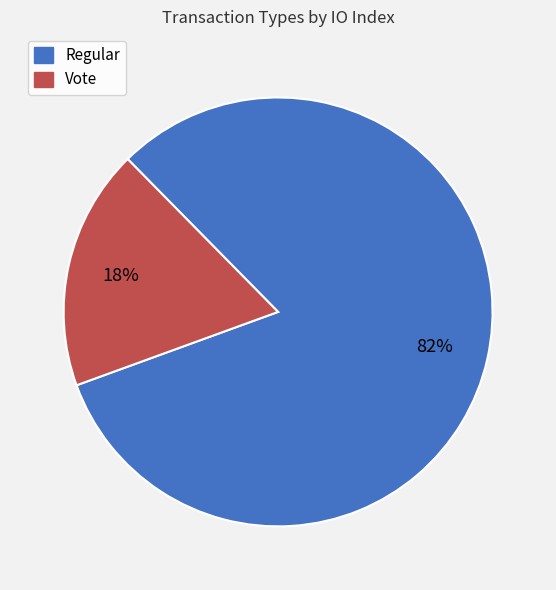

What is the ratio of the value at Vote to the value at Regular?

0.2